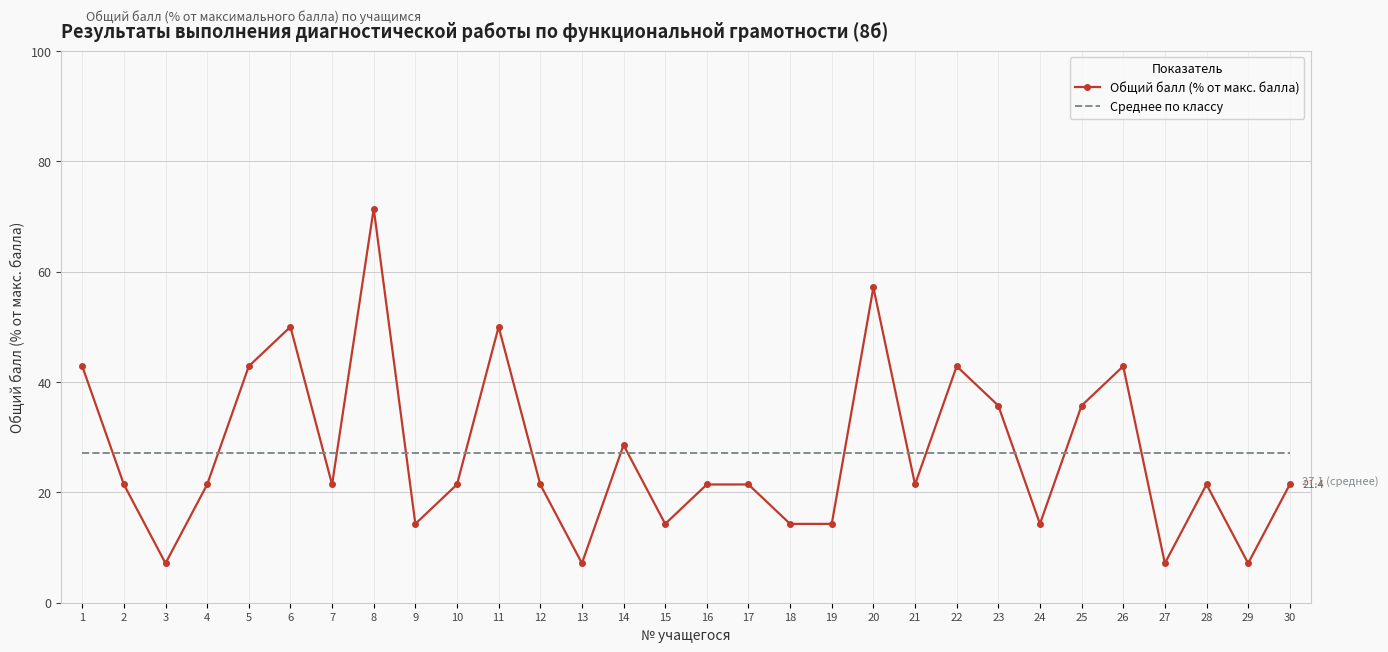

What is the difference between the maximum and minimum values in the Общий балл (% от макс. балла) series?

64.3